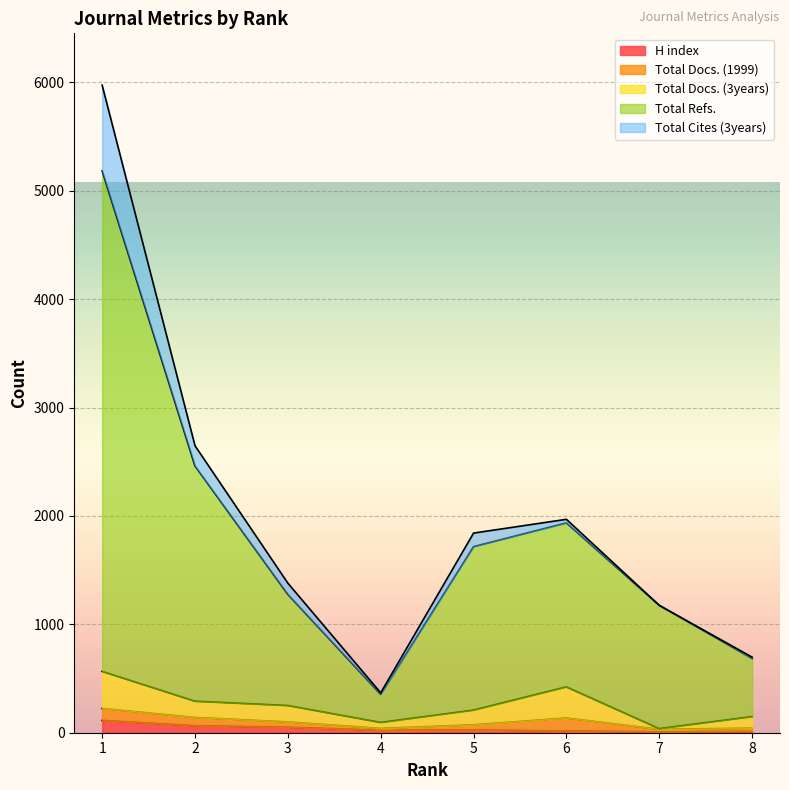

True or false: Total Refs. has a value of 6868 at 1.

False